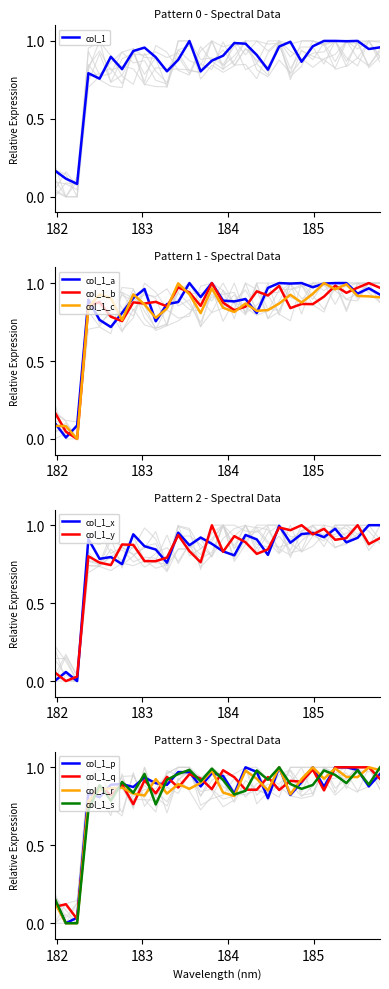

What is the greatest value displayed?

1.0